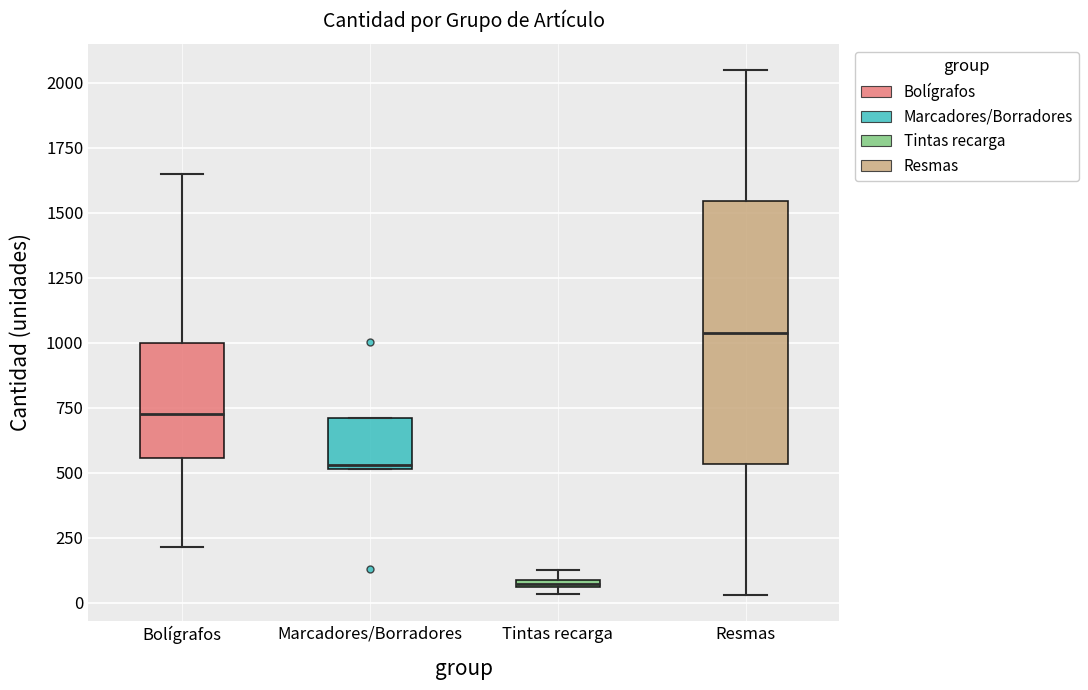

Which box has the highest median line?

Resmas